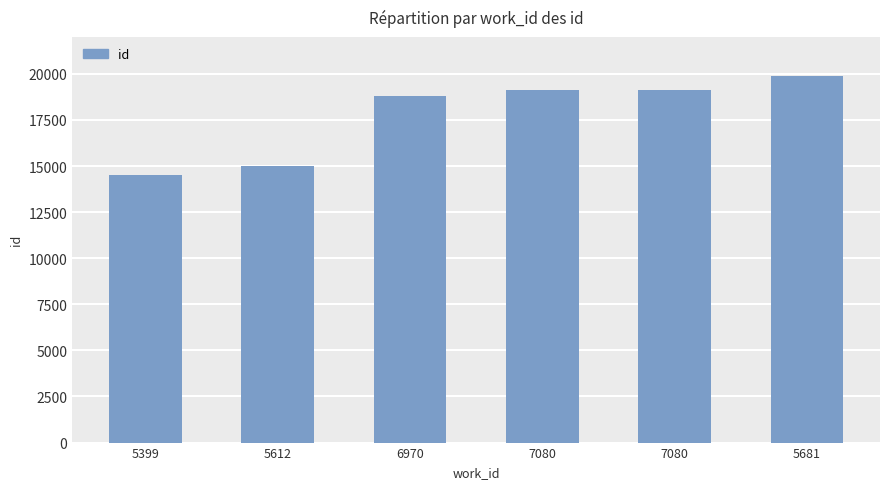

What is the change in value from 7080 to 5681?

+782